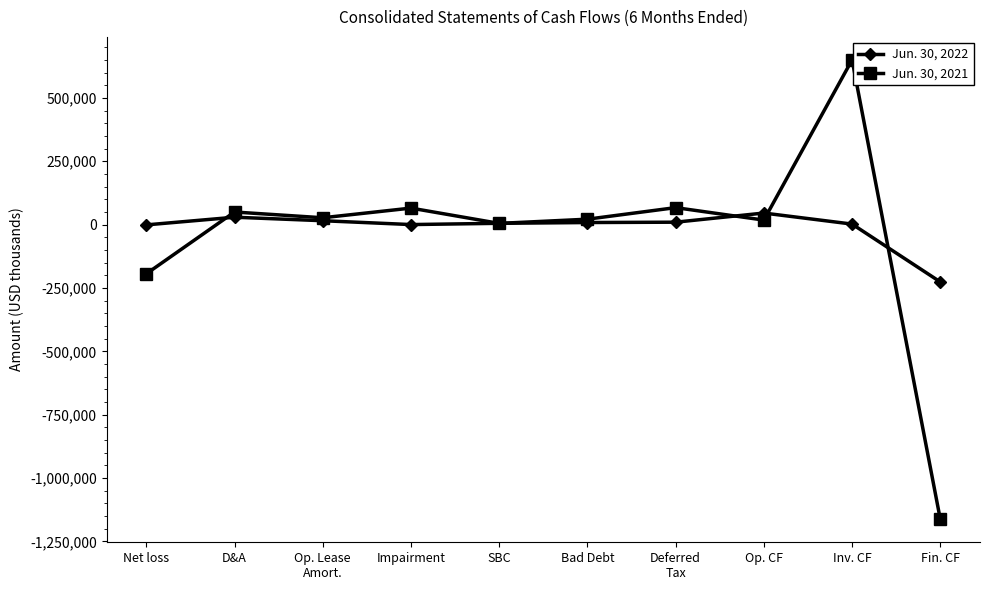

Which series has the widest spread of values?

Jun. 30, 2021